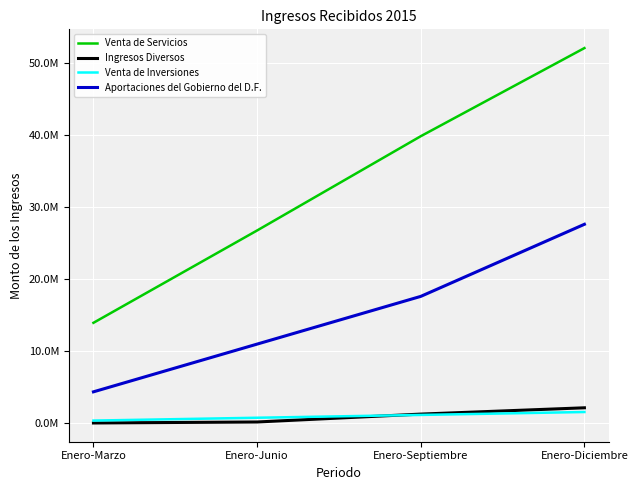

What is the lowest value of the Venta de Inversiones series?

375190.6